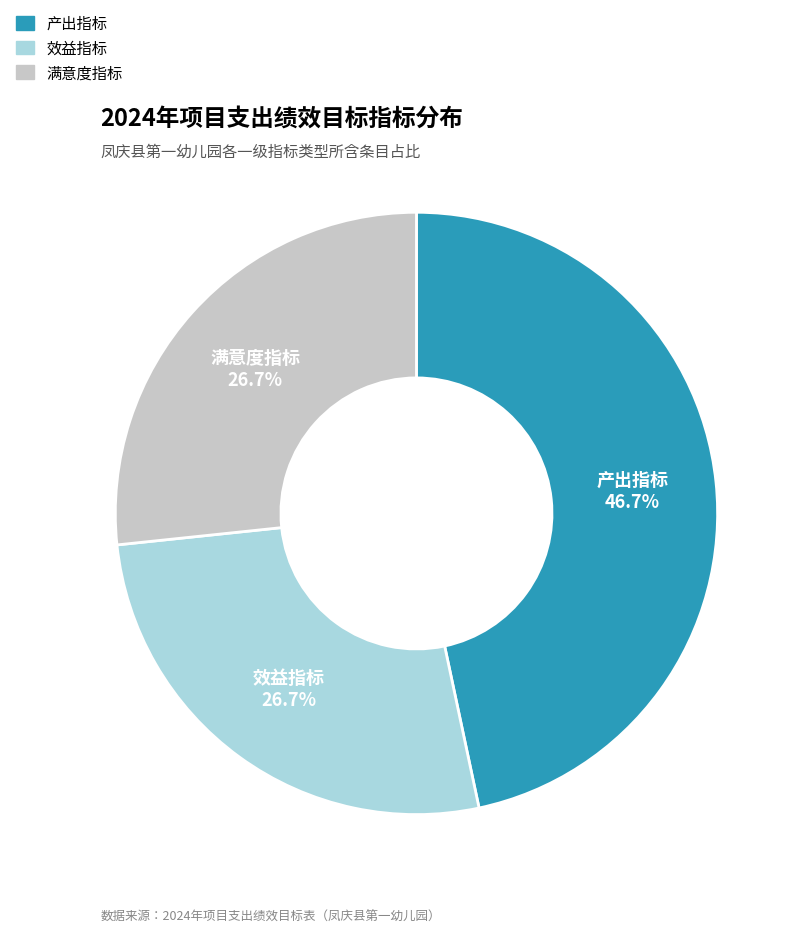

Does 效益指标 account for over 50% of the chart?

No